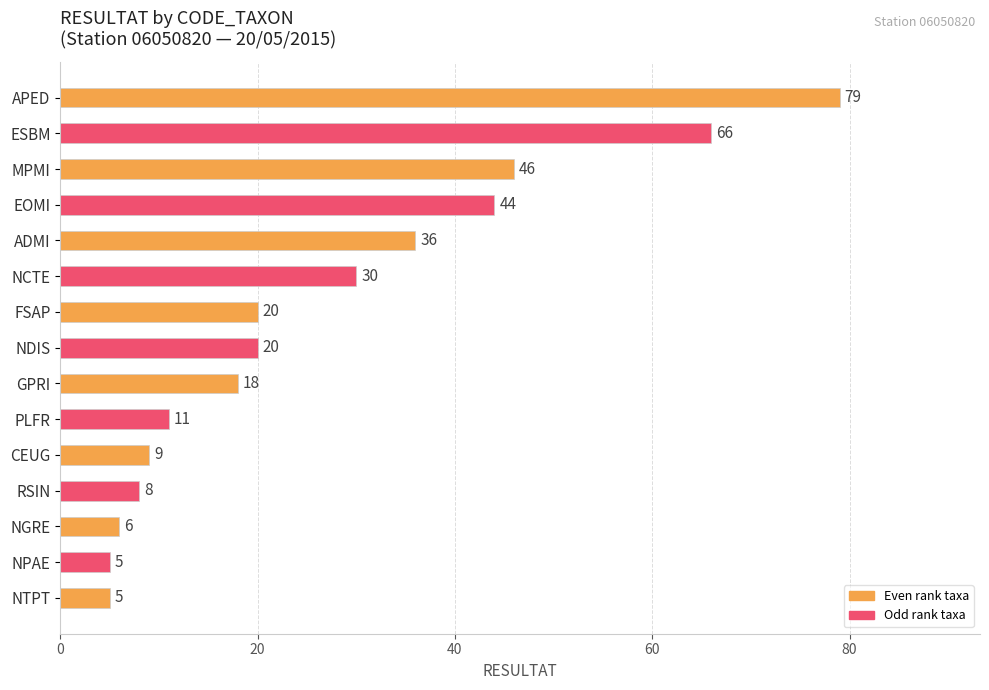

The chart shows a value of 6 at CEUG. True or false?

False